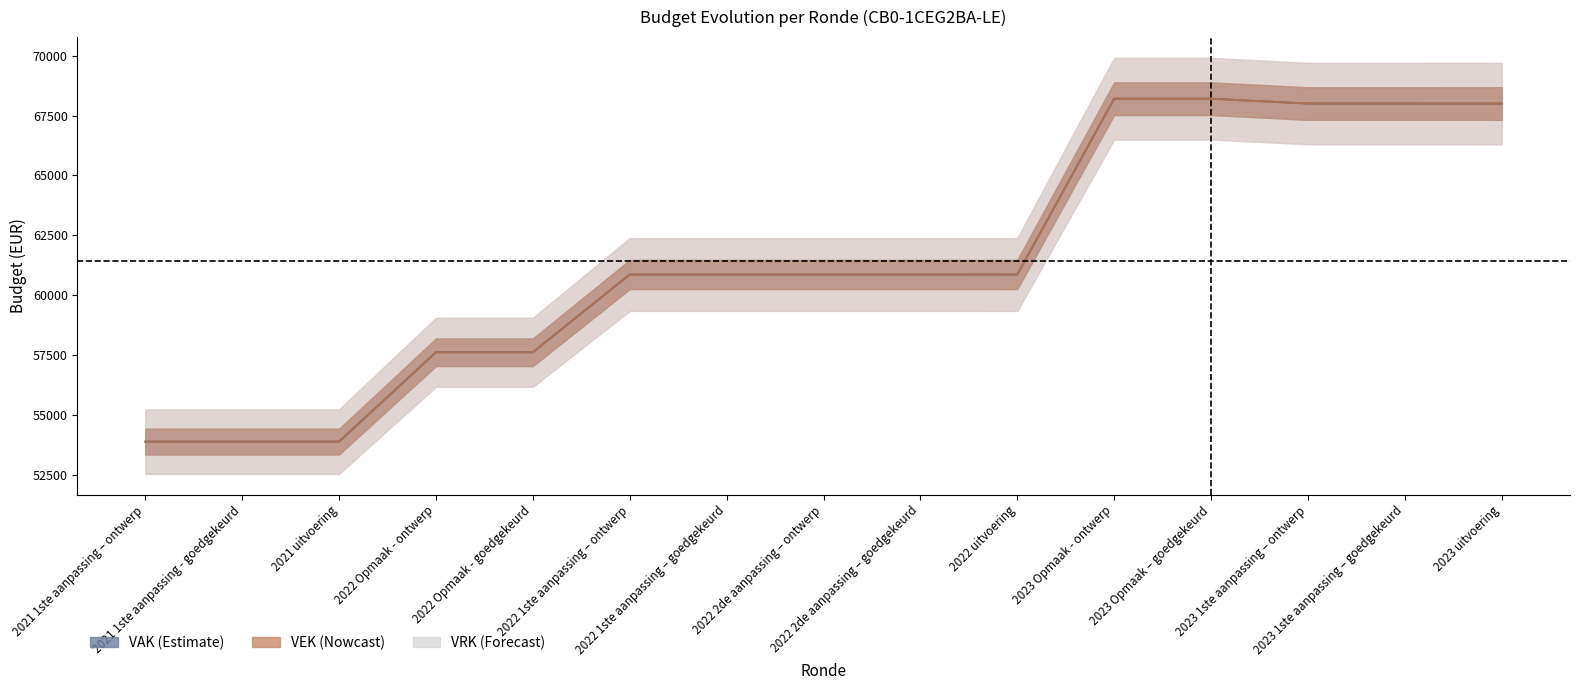

What is the difference between the maximum and minimum values in the VEK series?

14331